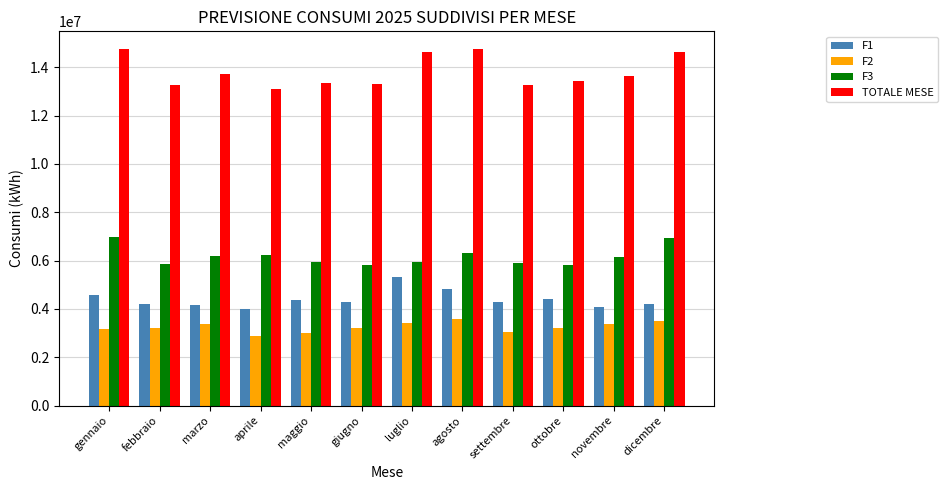

What is the difference between the highest and lowest values at febbraio?

10076435